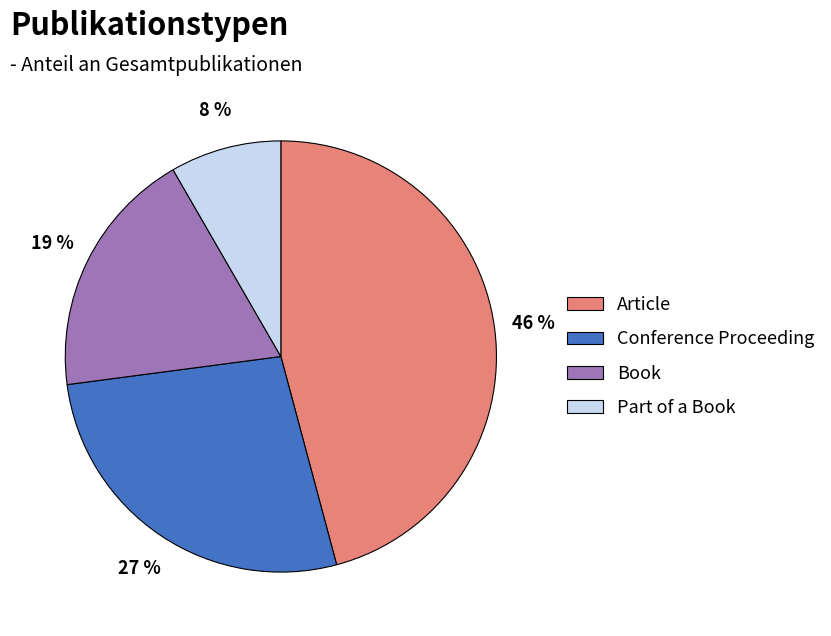

To the nearest percent, what is the combined percentage of Conference Proceeding and Part of a Book?

35%